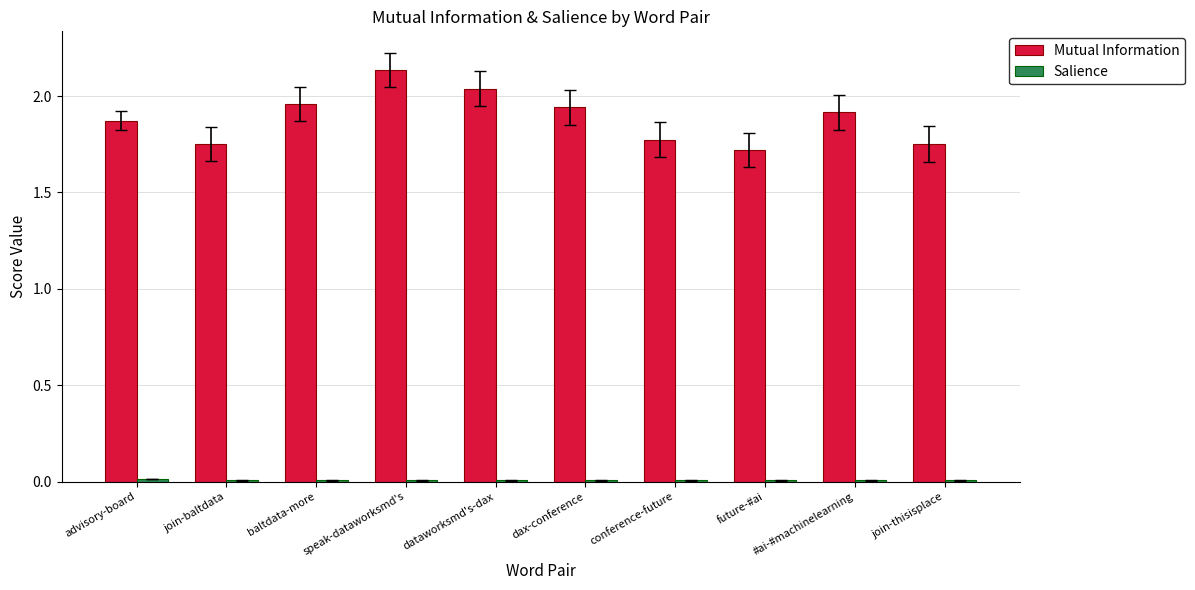

Between advisory-board and conference-future, which series saw the biggest shift?

Mutual Information